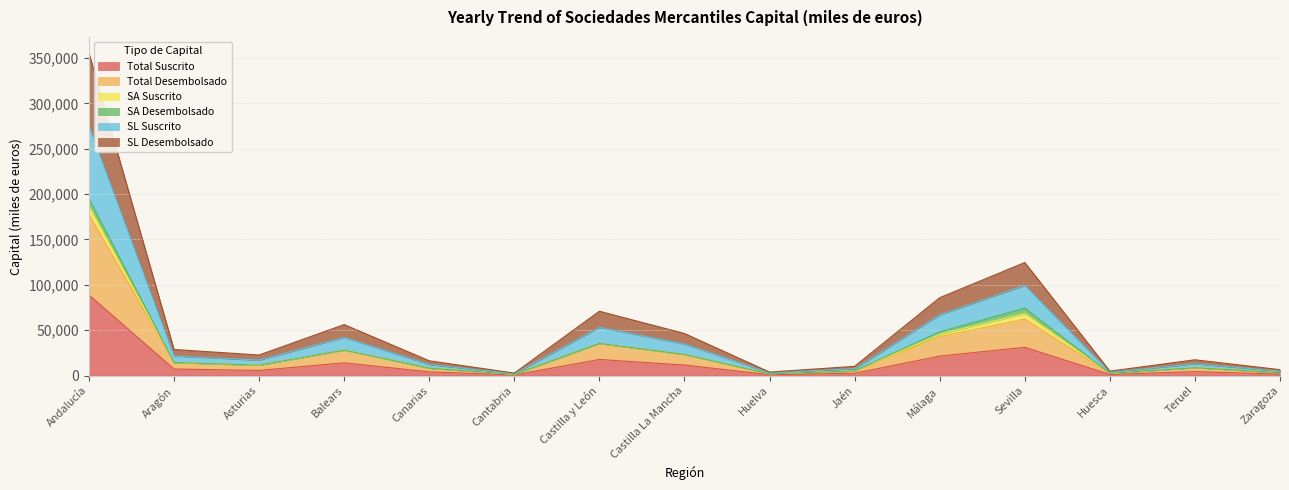

True or false: SL Desembolsado and SL Suscrito intersect in this chart.

False